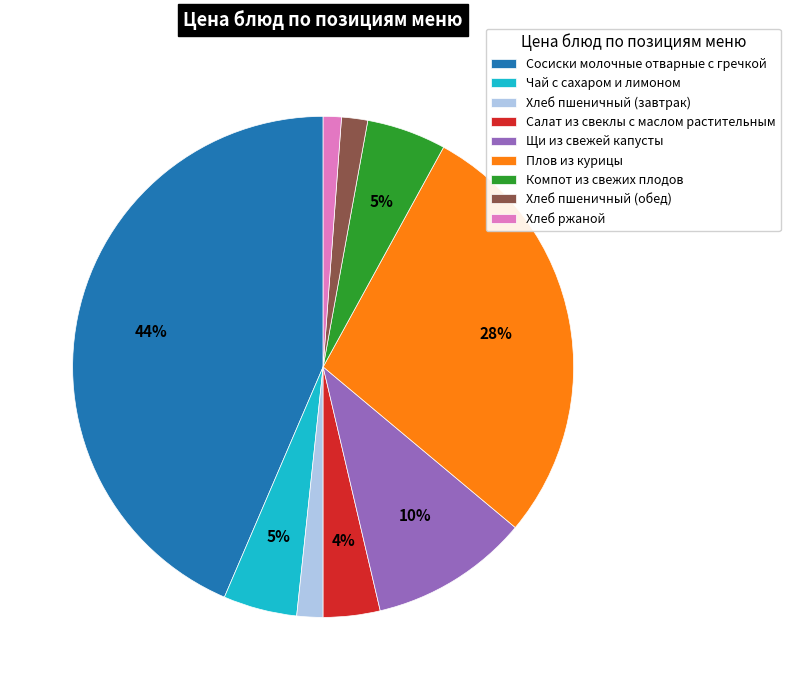

How many slices are in this pie chart?

9